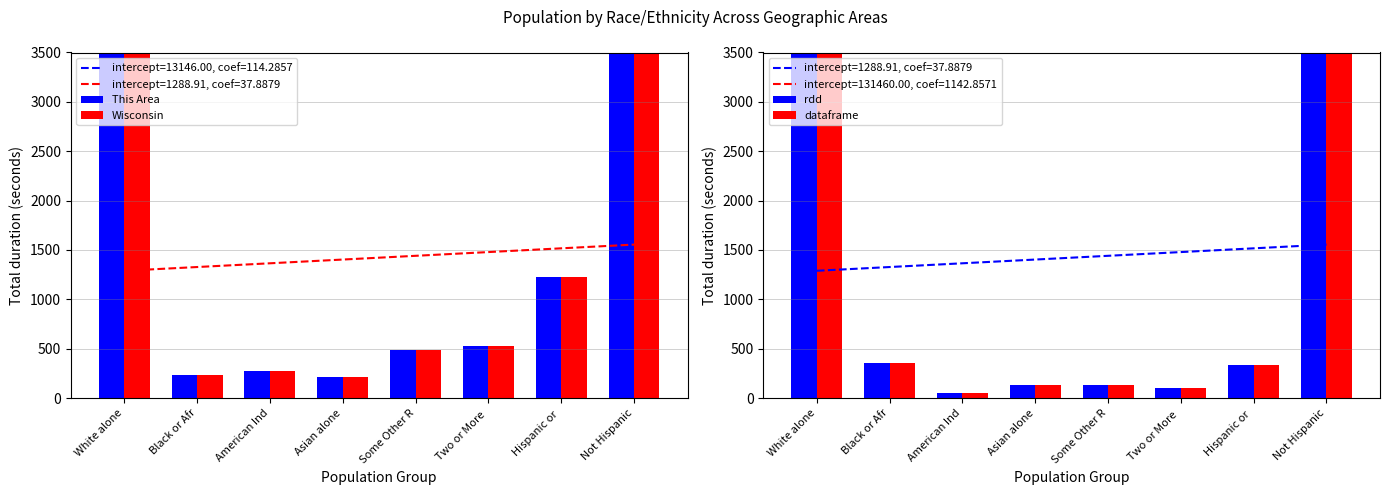

Reading left to right, list all the values displayed in this chart.

This Area: 52445.0	238.0	269.0	216.0	489.0	522.0	1225.0	52964.0
Wisconsin: 52445.0	238.0	269.0	216.0	489.0	522.0	1225.0	52964.0
rdd: 4902.1	359.1	54.5	129.2	135.9	104.3	336.1	5350.9
dataframe: 4902.1	359.1	54.5	129.2	135.9	104.3	336.1	5350.9